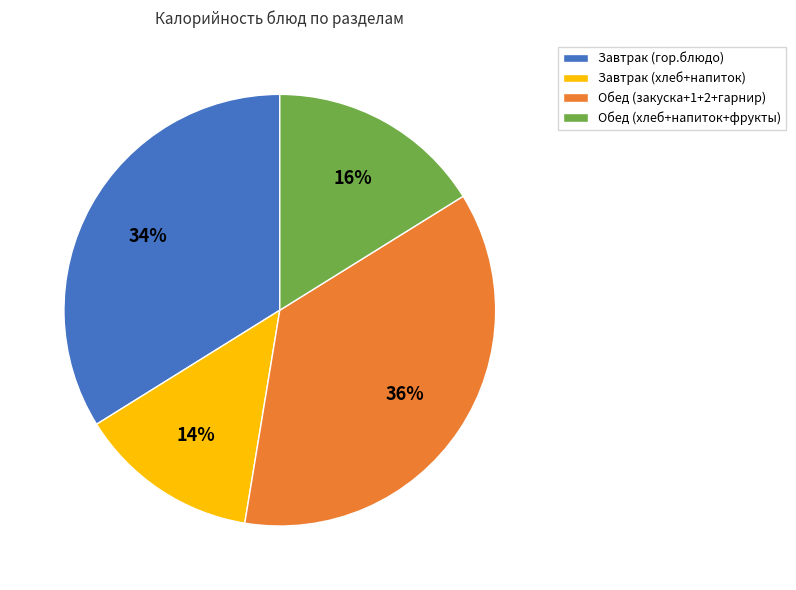

What percentage is the Обед (закуска+1+2+гарнир) slice, to the nearest percent?

36%